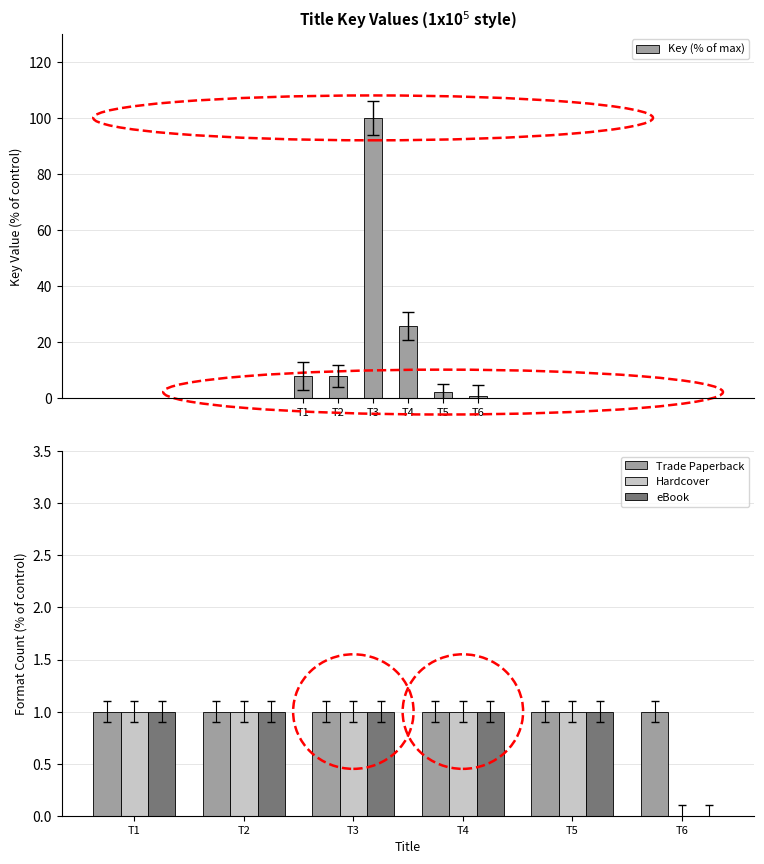

The Hardcover series shows 1.0 at T3. True or false?

True